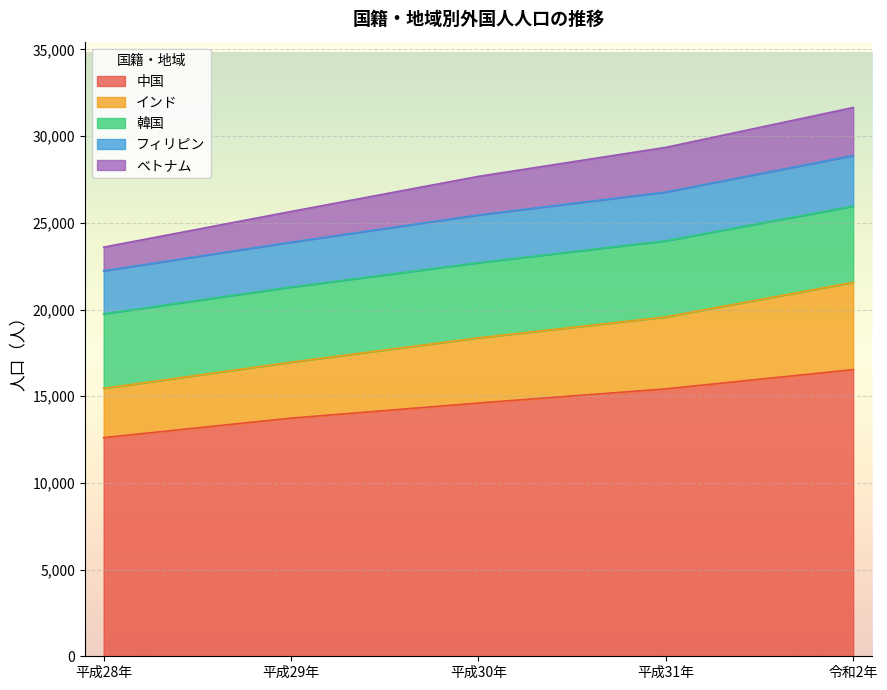

Rank the categories by 中国 value from lowest to highest.

平成28年, 平成29年, 平成30年, 平成31年, 令和2年